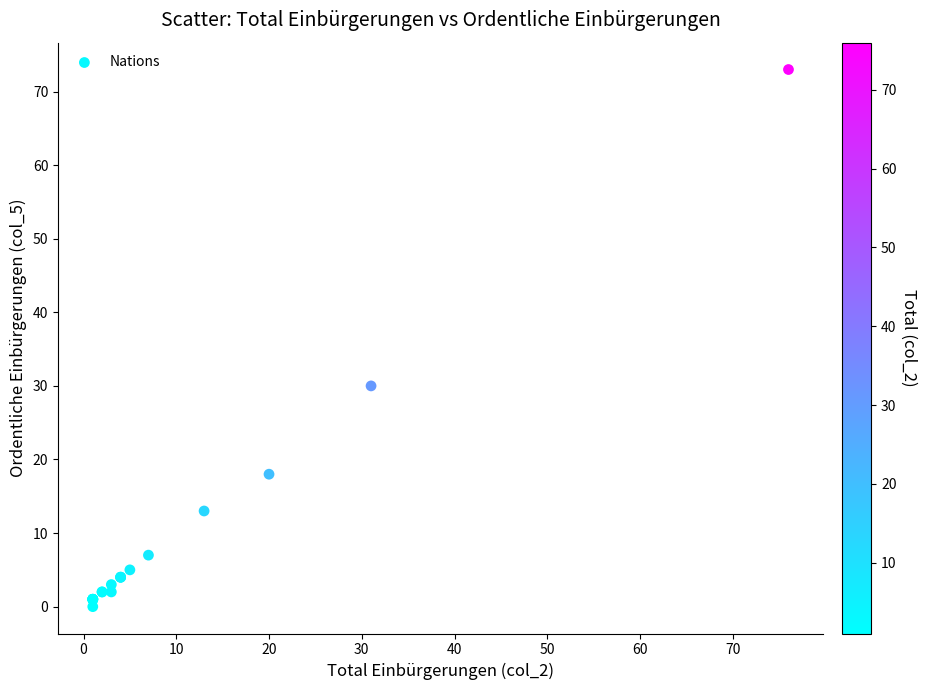

What Y value in the scatter plot is closest to 36?

30